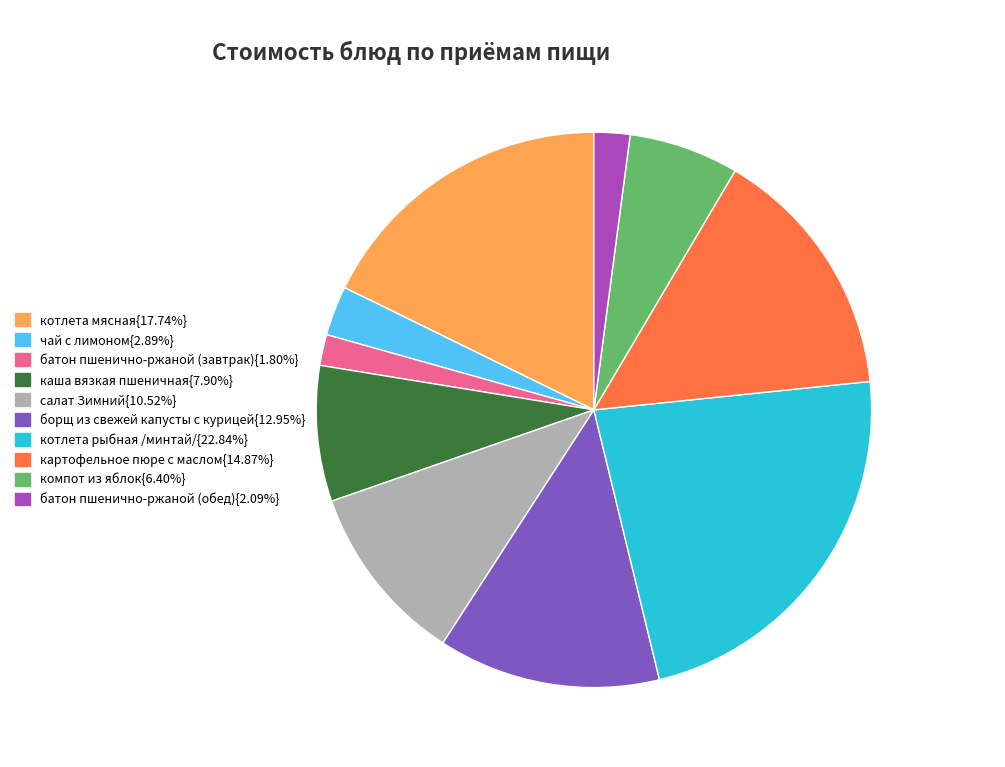

Is there any slice that represents more than half of the pie?

No